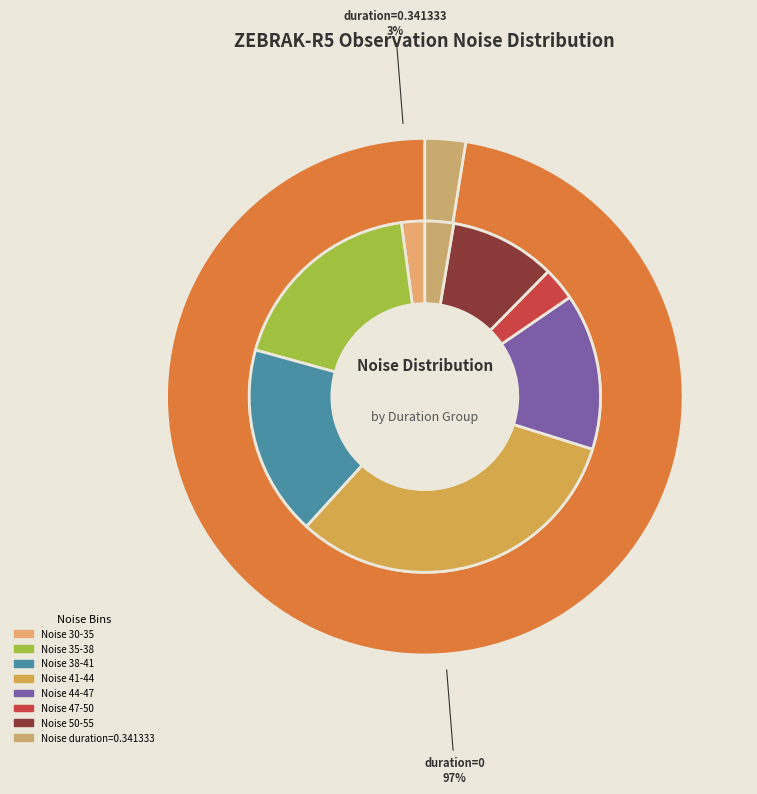

What is the largest slice in the pie chart?

22